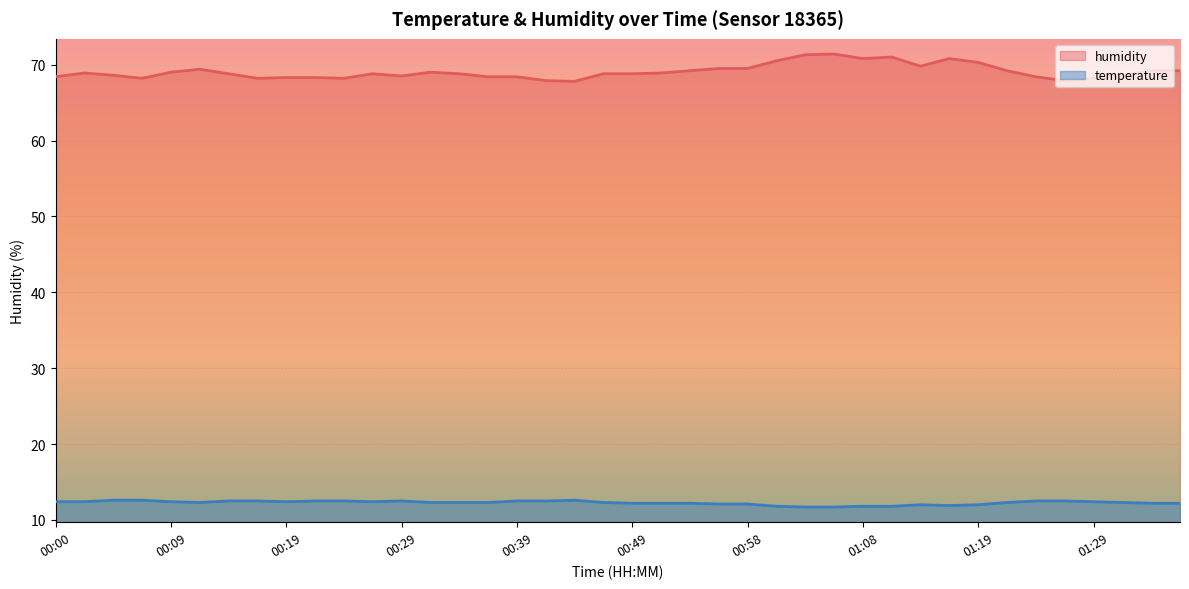

True or false: temperature and humidity intersect in this chart.

False